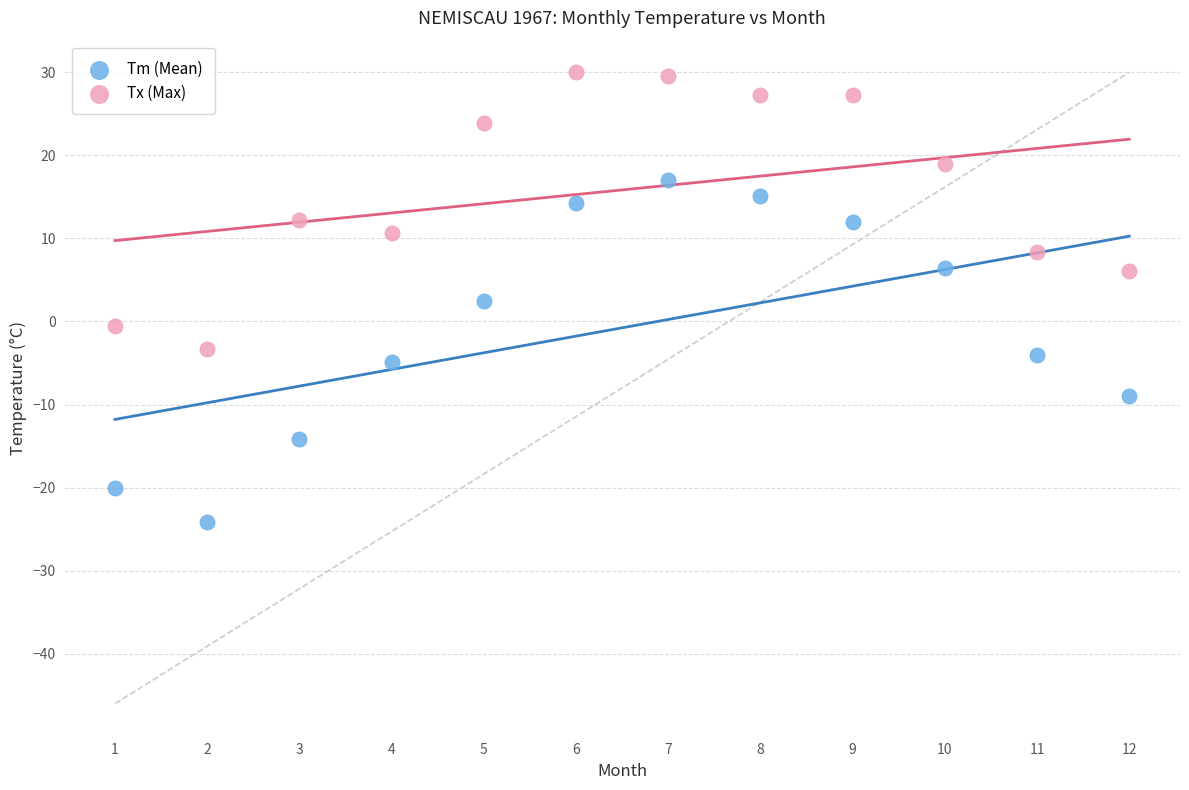

Across all data points, what is the range of X values (max minus min)?

11.0